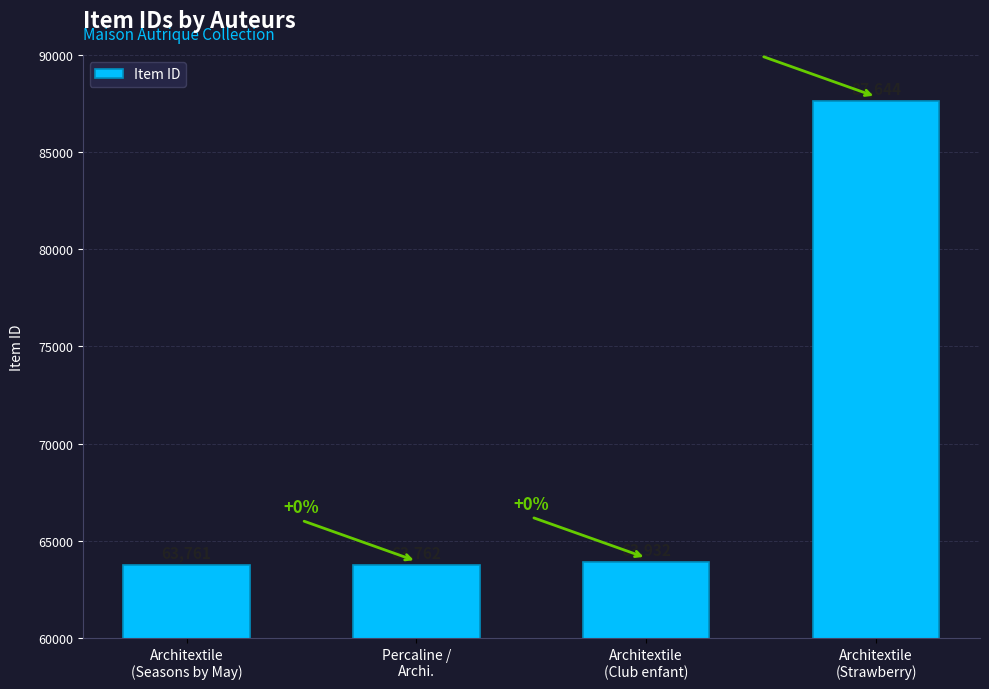

True or false: the data shows 63761 at Architextile
(Seasons by May).

True